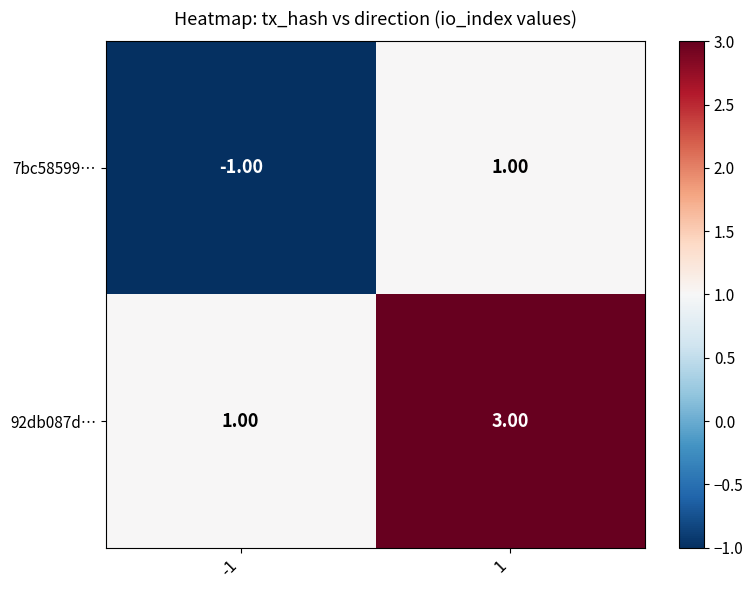

What is the sum of the 92db087d… values at -1 and 1?

4